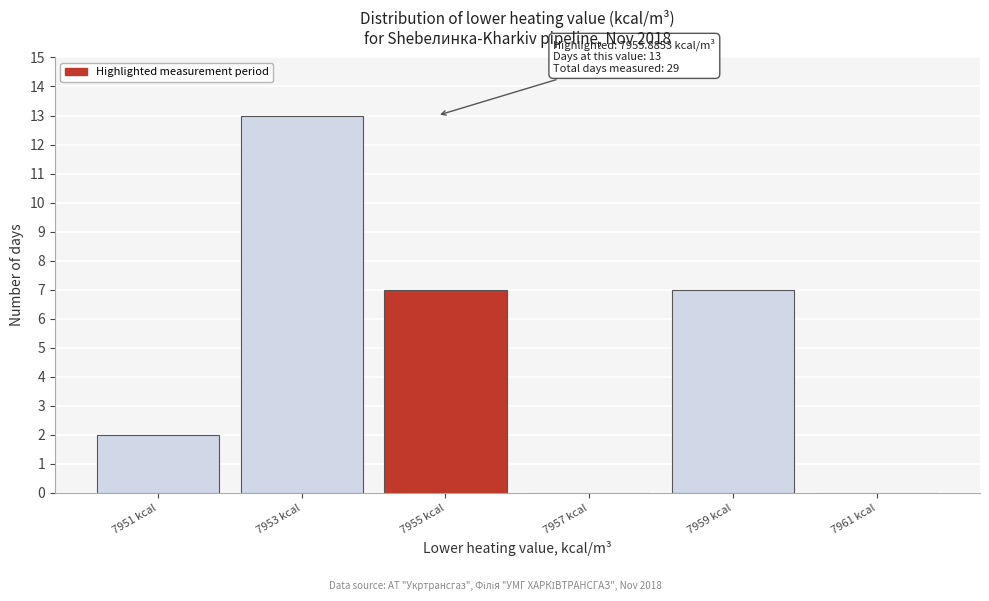

Reading left to right, extract all data points from this chart.

7951 kcal=2	7953 kcal=13	7955 kcal=7	7957 kcal=0	7959 kcal=7	7961 kcal=0